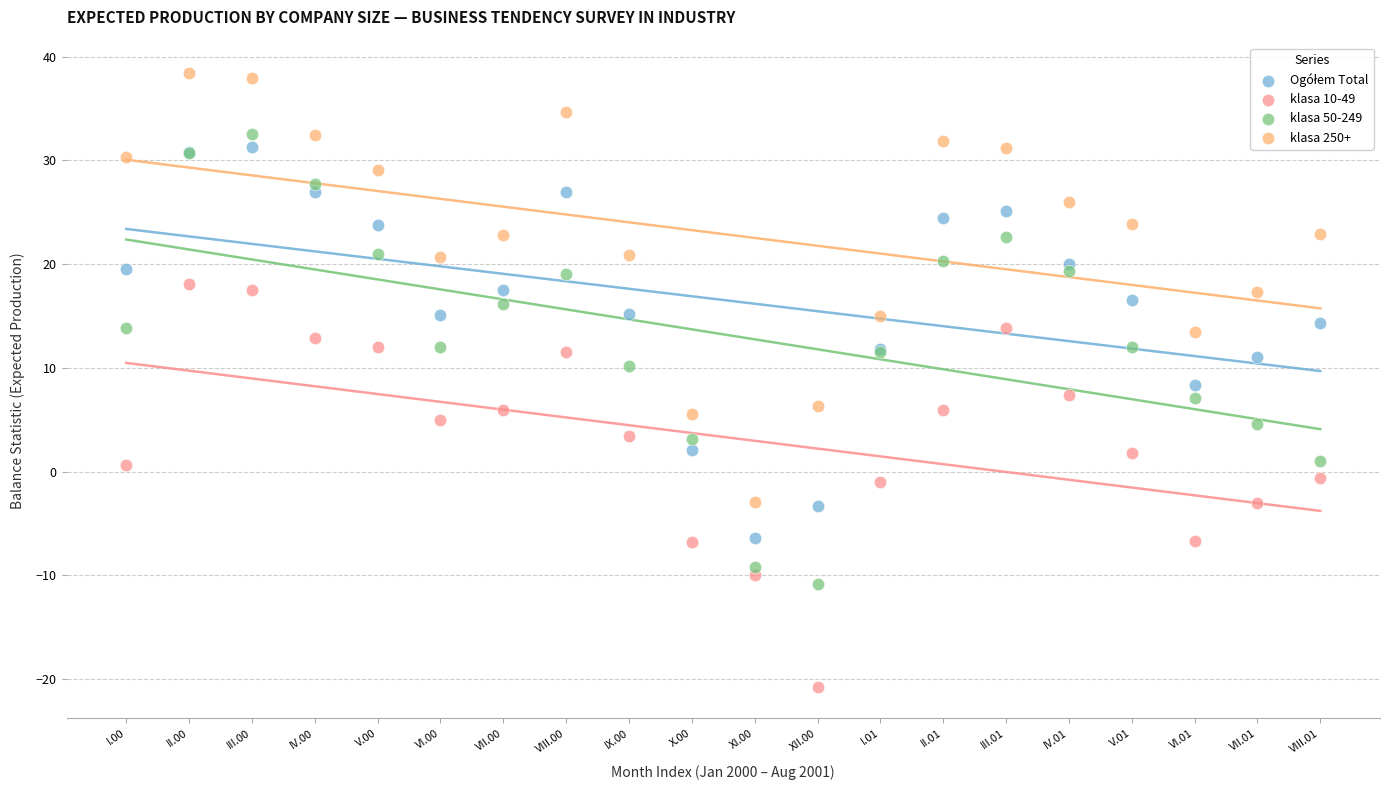

Which series reaches the minimum Y coordinate?

klasa 10-49